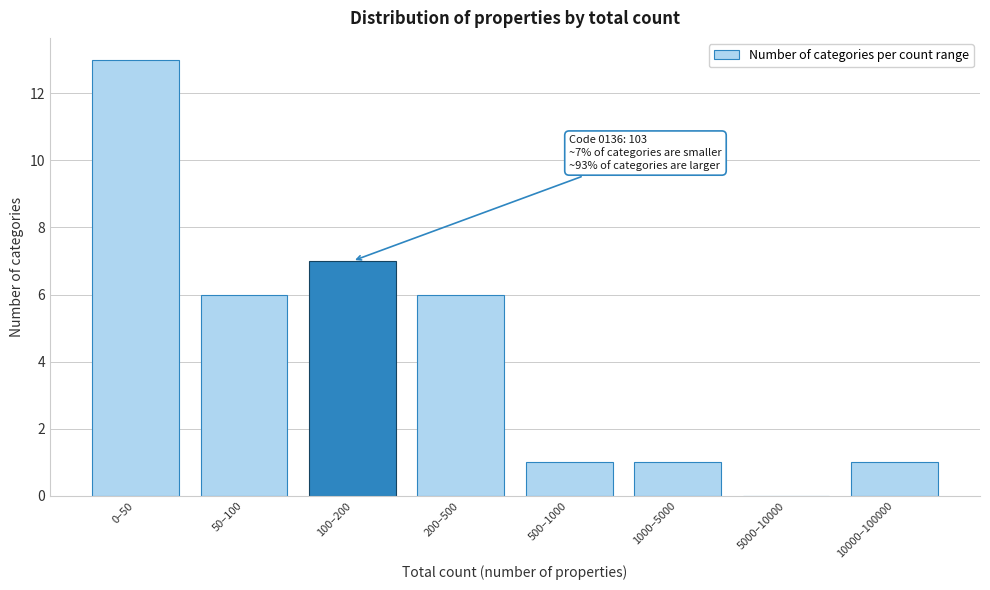

Reading right to left, list all the values displayed in this chart.

10000–100000=1	5000–10000=0	1000–5000=1	500–1000=1	200–500=6	100–200=7	50–100=6	0–50=13